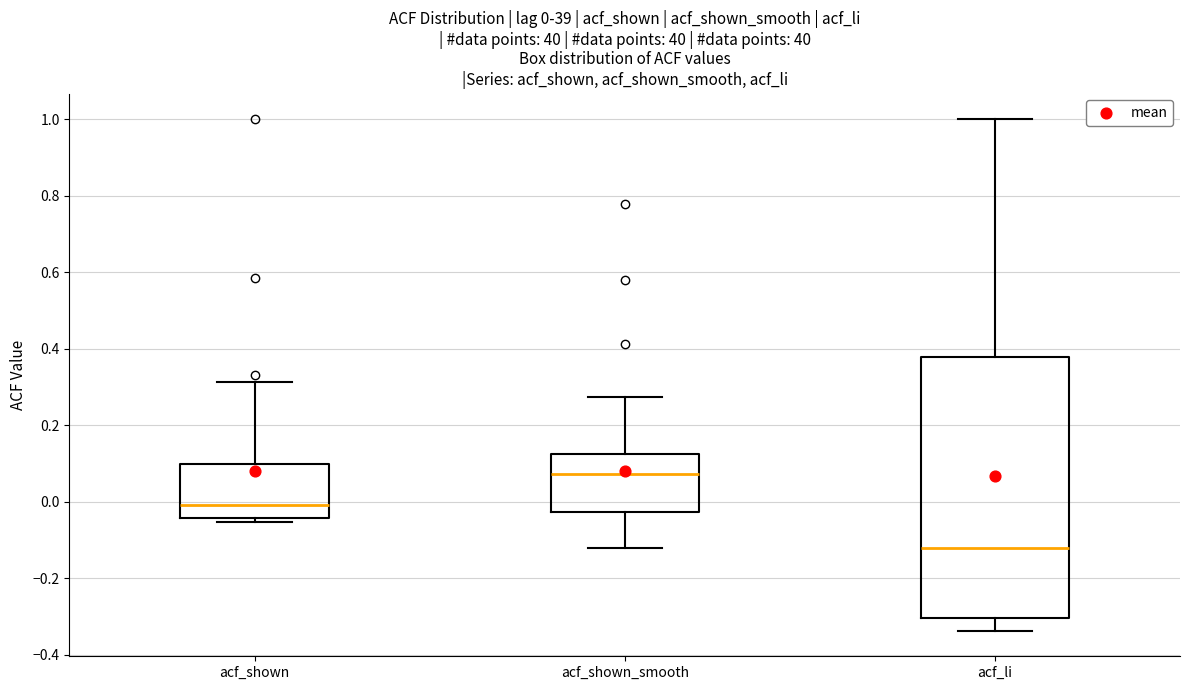

Comparing the boxes themselves (not the whiskers), which one is the tallest?

acf_li